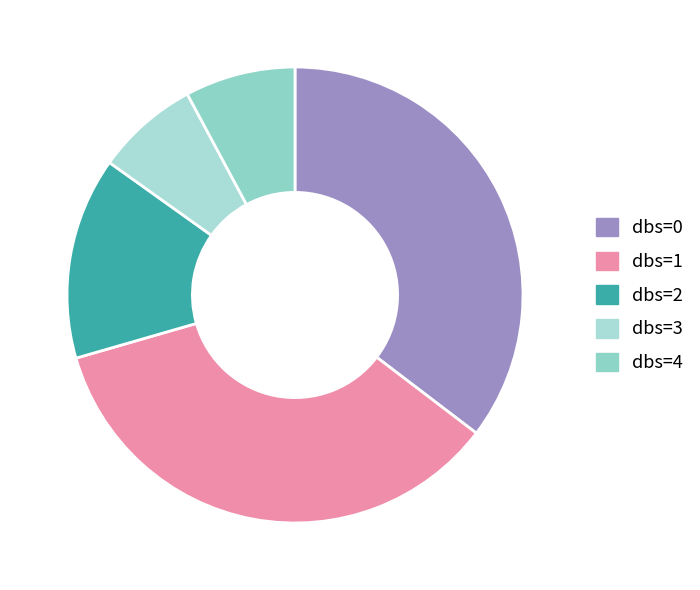

How many segments does this pie chart have?

5